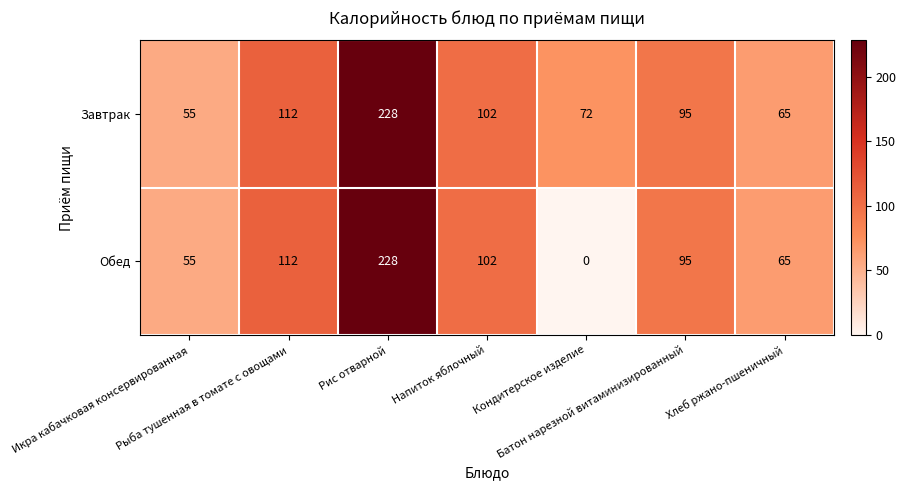

How many series are shown in this chart?

2